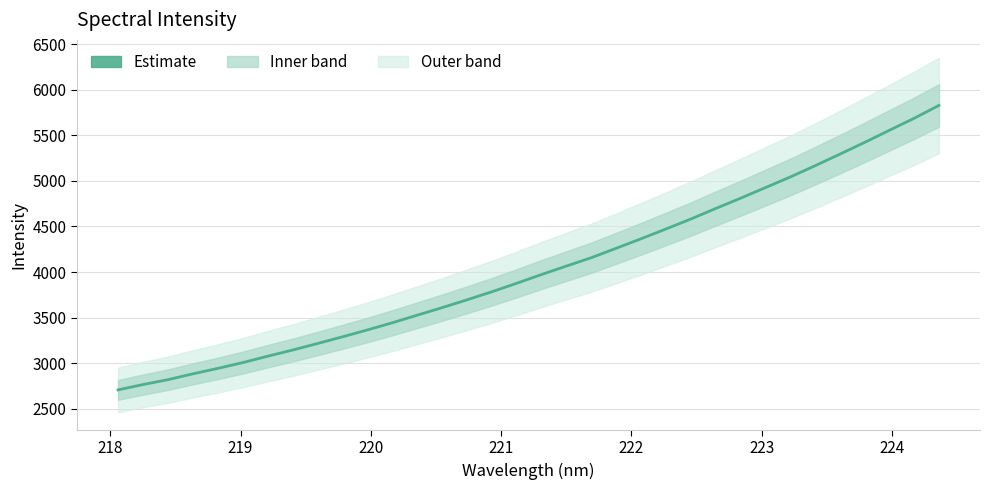

How many distinct data groups are displayed?

1